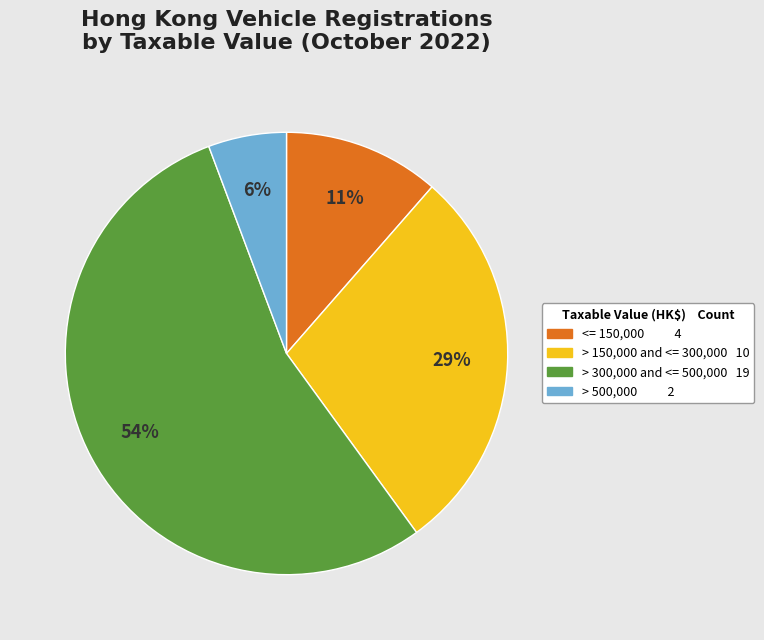

True or false: > 150,000 and <= 300,000 accounts for 1% of the total.

False